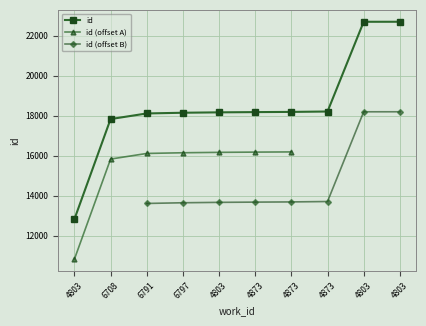

True or false: the data has more than 0 interior local peaks.

False